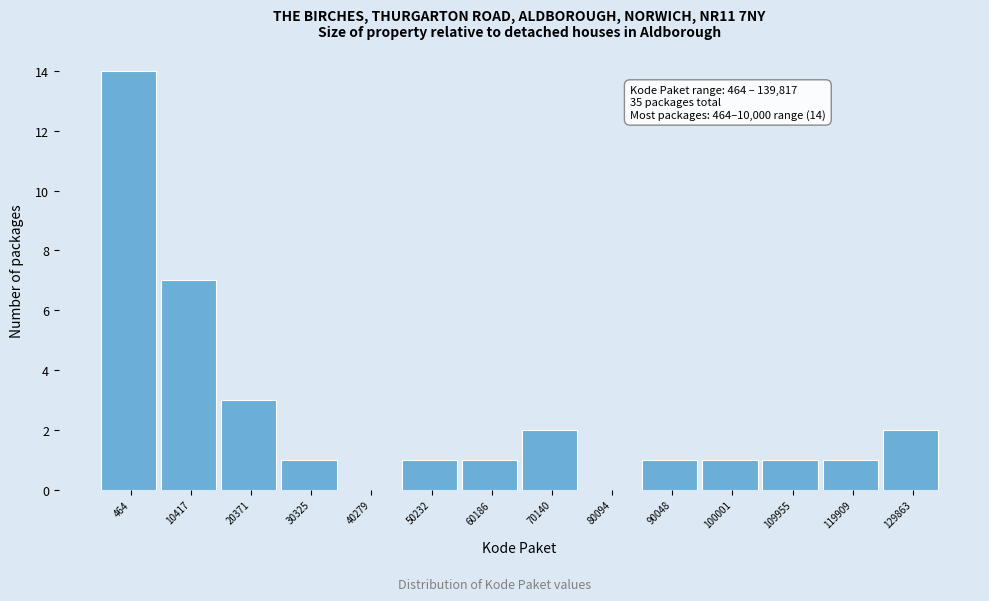

Reading left to right, list all the values displayed in this chart.

464=14	10417=7	20371=3	30325=1	40279=0	50232=1	60186=1	70140=2	80094=0	90048=1	100001=1	109955=1	119909=1	129863=2